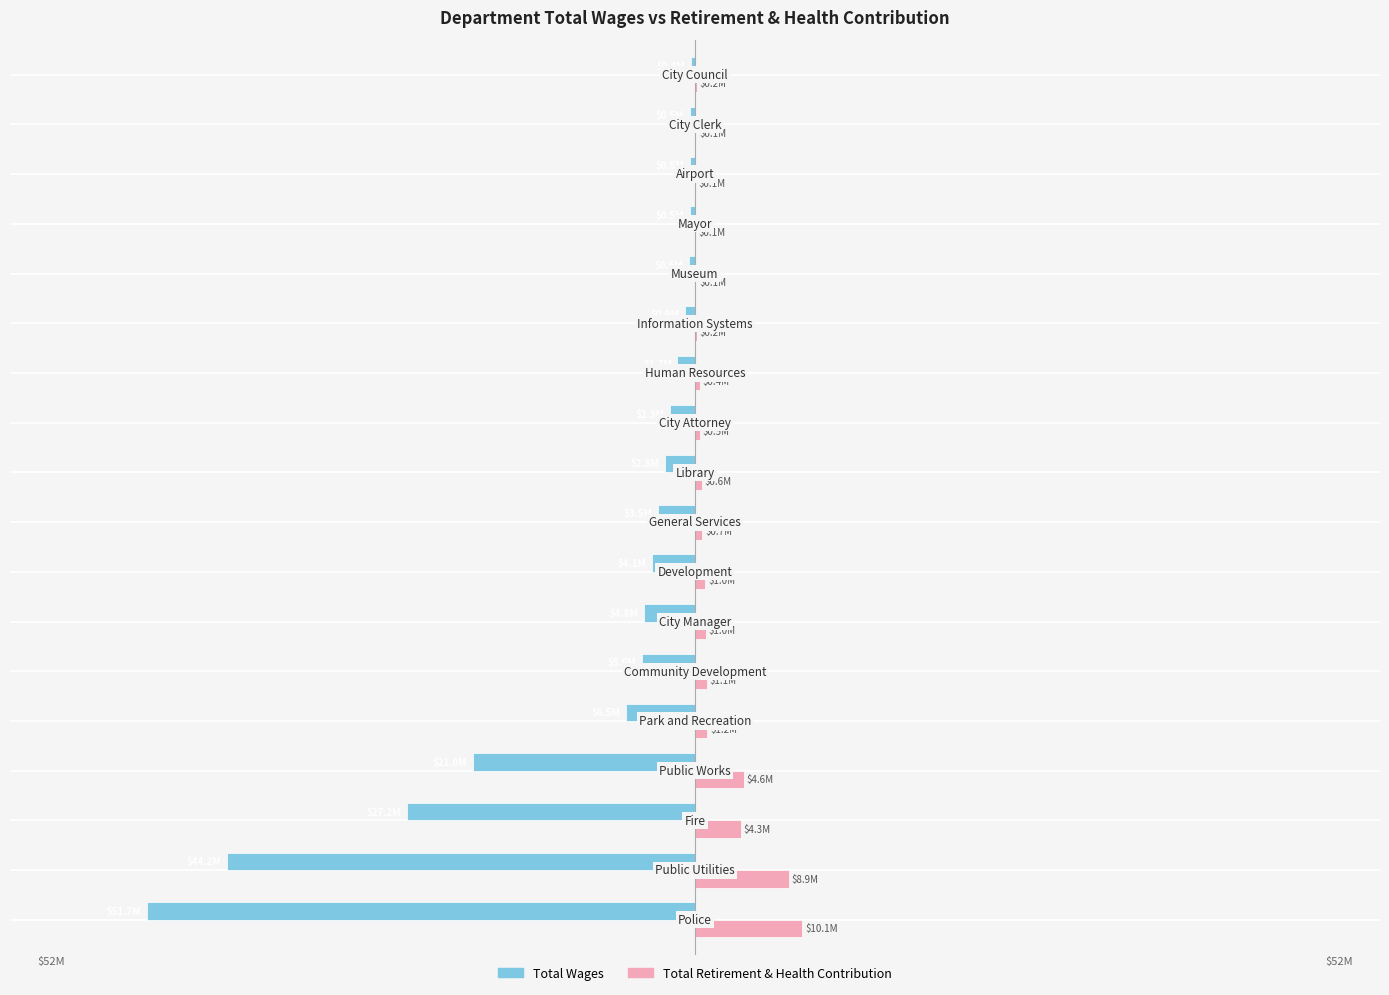

What are all the series names shown in the legend?

Total Wages, Total Retirement & Health Contribution